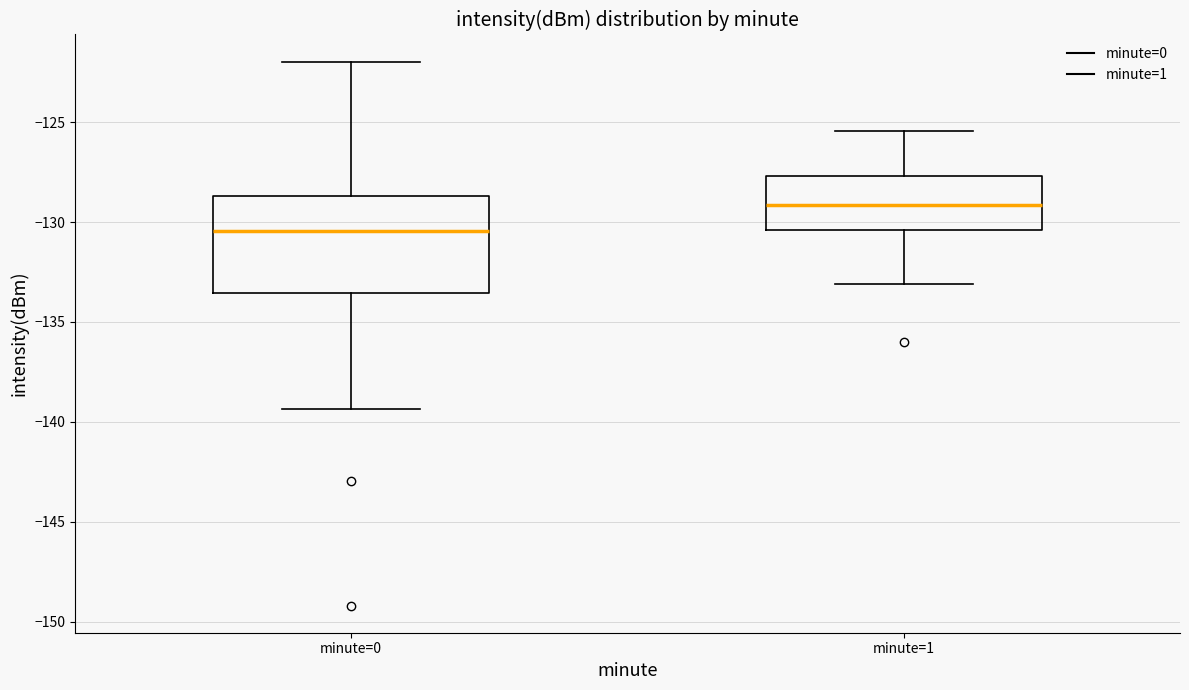

Reading left to right, read every box against the y-axis: the position of its median line, the range the box covers, and the ends of its whiskers. The values are not printed on the chart, so give them approximately, as read against the axis.

minute=0: median -130.5, box -133.5 to -128.5, whiskers -139.5 to -122.0
minute=1: median -129.0, box -130.5 to -127.5, whiskers -133.0 to -125.5